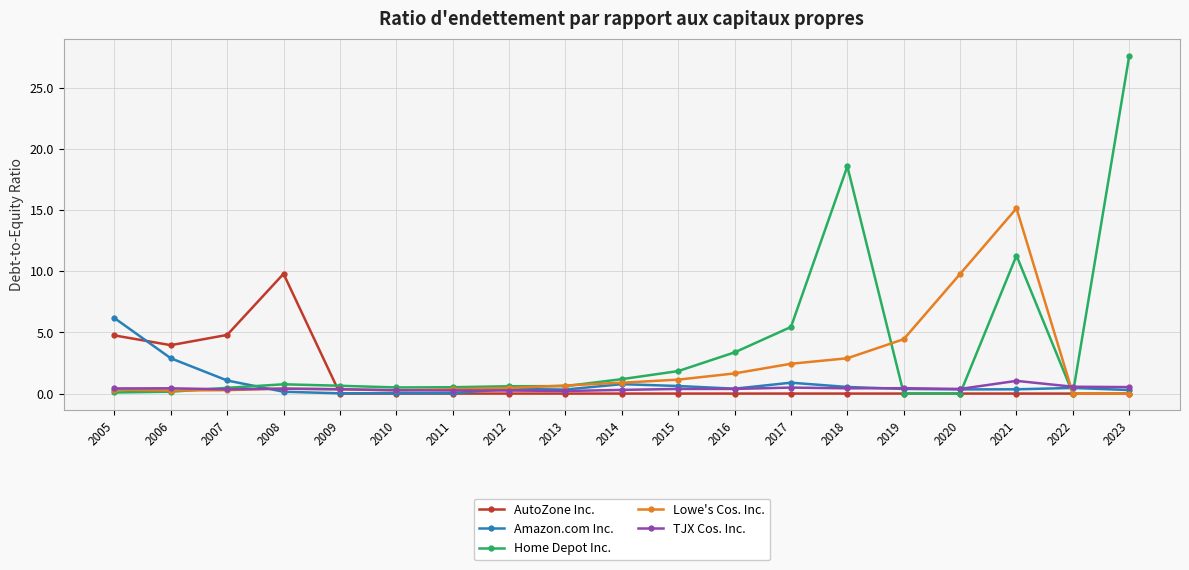

Rank the series by their maximum value, from lowest to highest.

TJX Cos. Inc., Amazon.com Inc., AutoZone Inc., Lowe's Cos. Inc., Home Depot Inc.